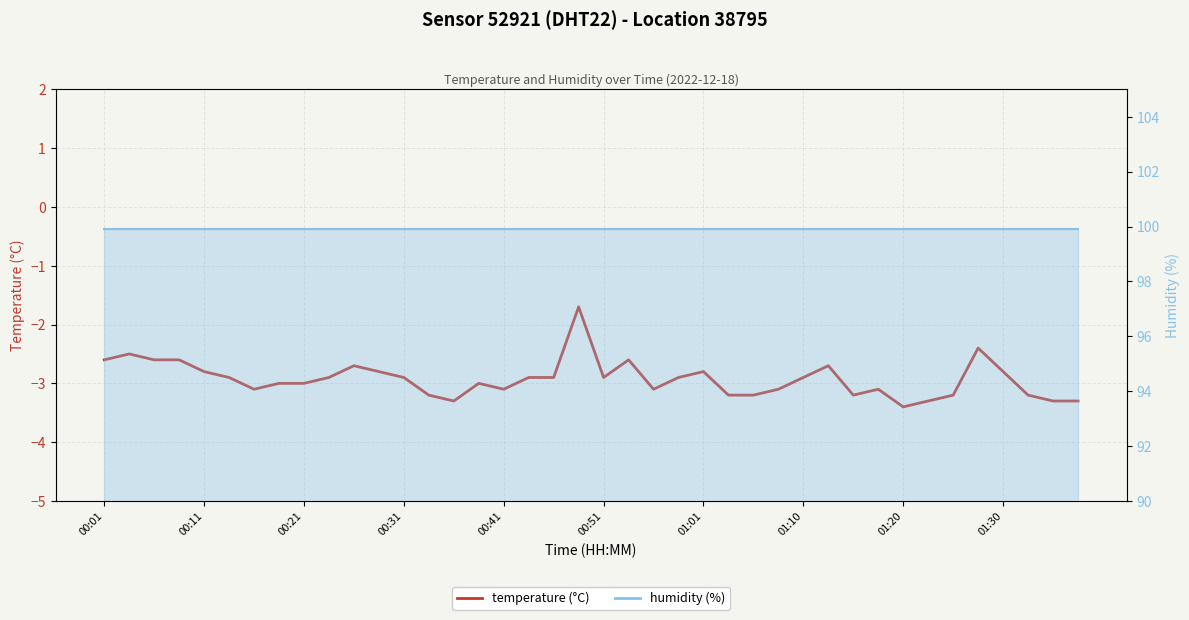

What is the difference between the maximum and minimum values in the temperature series?

1.7